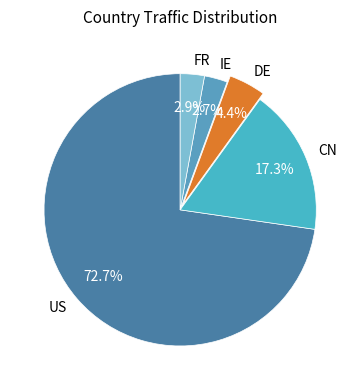

How many slices are in this pie chart?

5